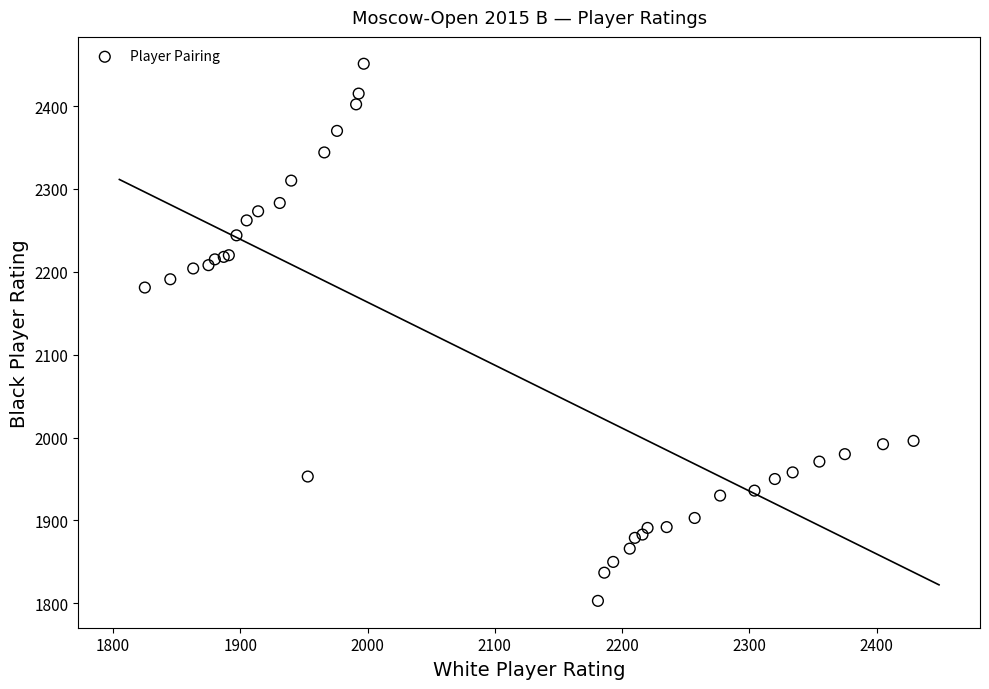

What Y value in the scatter plot is closest to 2127?

2181